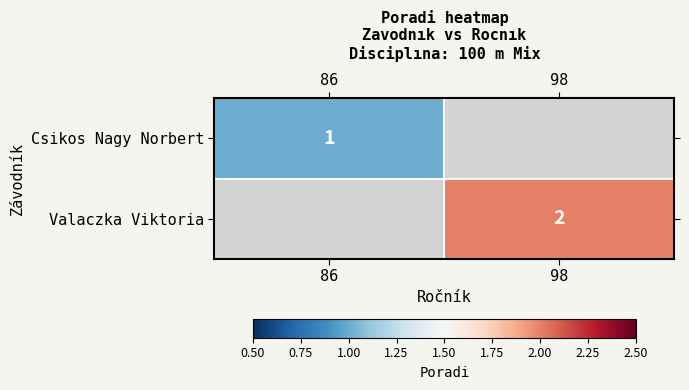

True or false: Valaczka Viktoria has a value of 2 at 98.

True